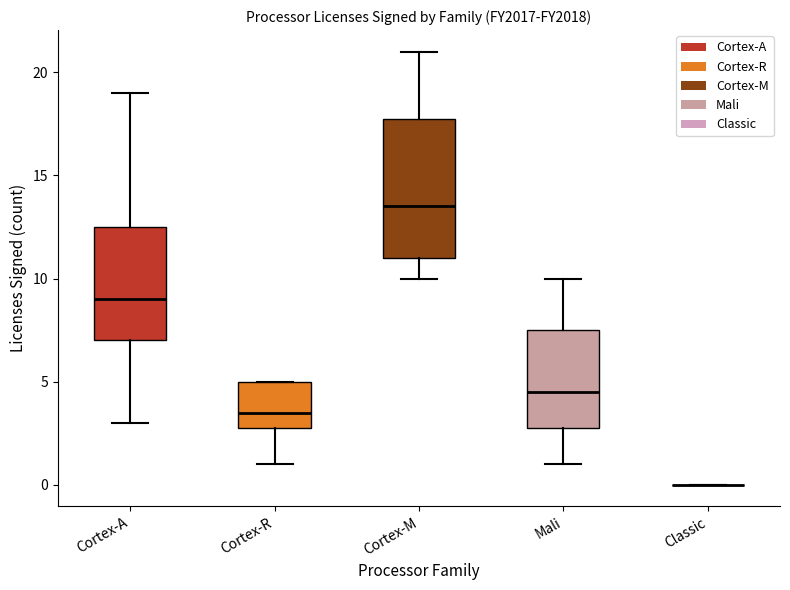

Reading left to right, read every box against the y-axis: the position of its median line, the range the box covers, and the ends of its whiskers. The values are not printed on the chart, so give them approximately, as read against the axis.

Cortex-A: median 9.0, box 7.0 to 12.5, whiskers 3.0 to 19.0
Cortex-R: median 3.5, box 3.0 to 5.0, whiskers 1.0 to 5.0
Cortex-M: median 13.5, box 11.0 to 18.0, whiskers 10.0 to 21.0
Mali: median 4.5, box 3.0 to 7.5, whiskers 1.0 to 10.0
Classic: box collapsed to a line at 0.0, whiskers 0.0 to 0.0